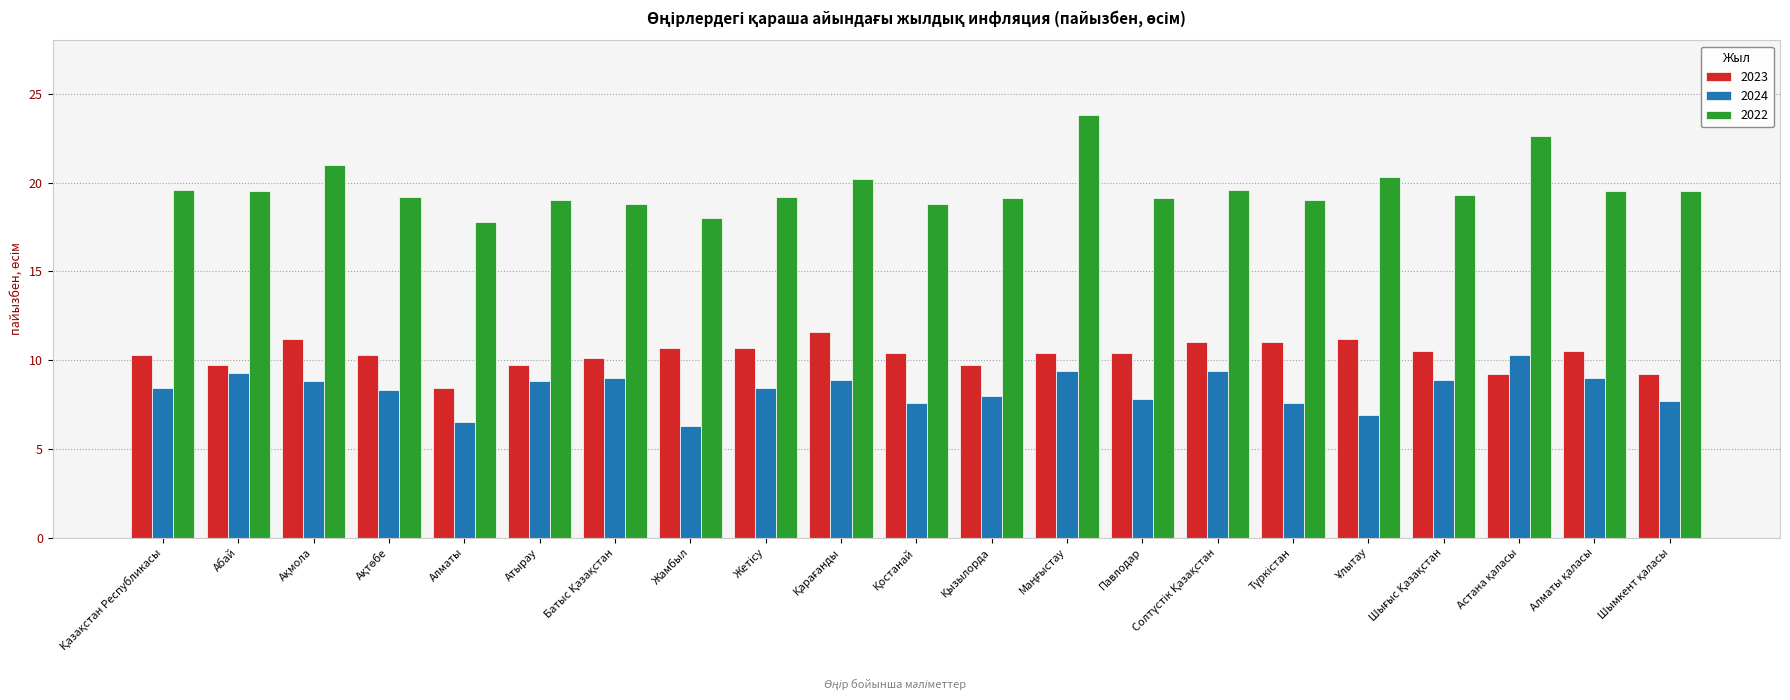

What is the sum of all 2024 values?

175.3